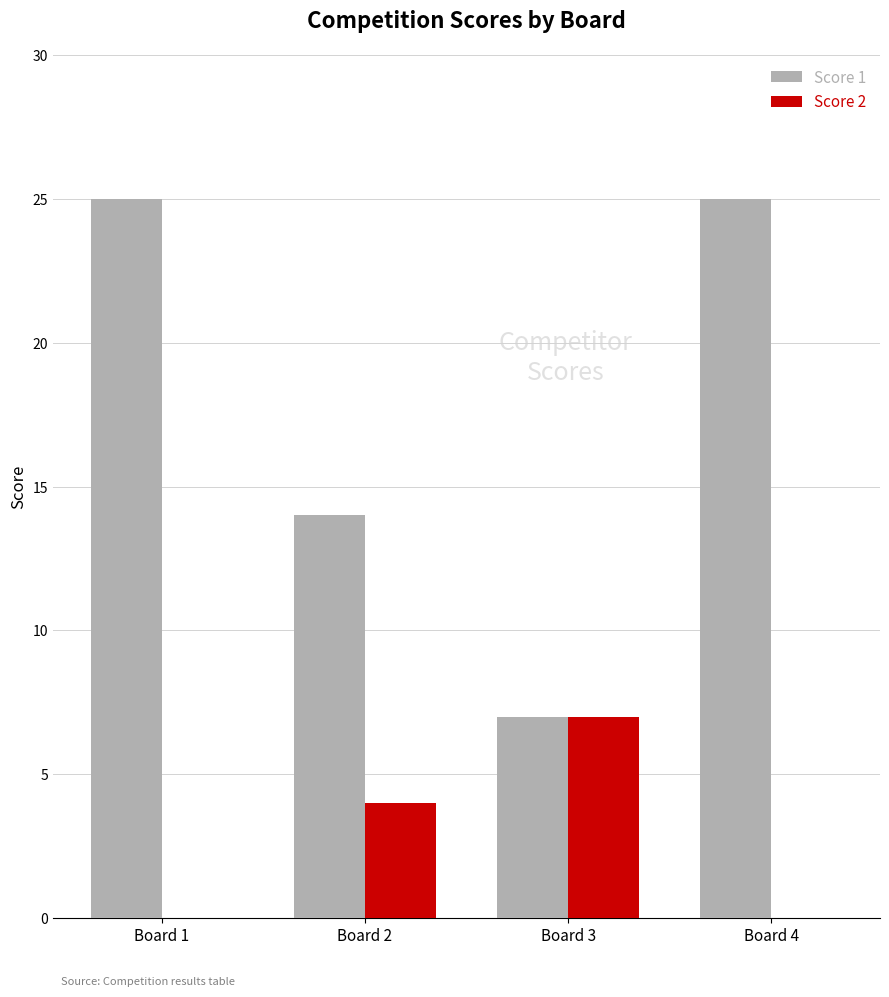

Between Board 2 and Board 3, which series saw the biggest shift?

Score 1